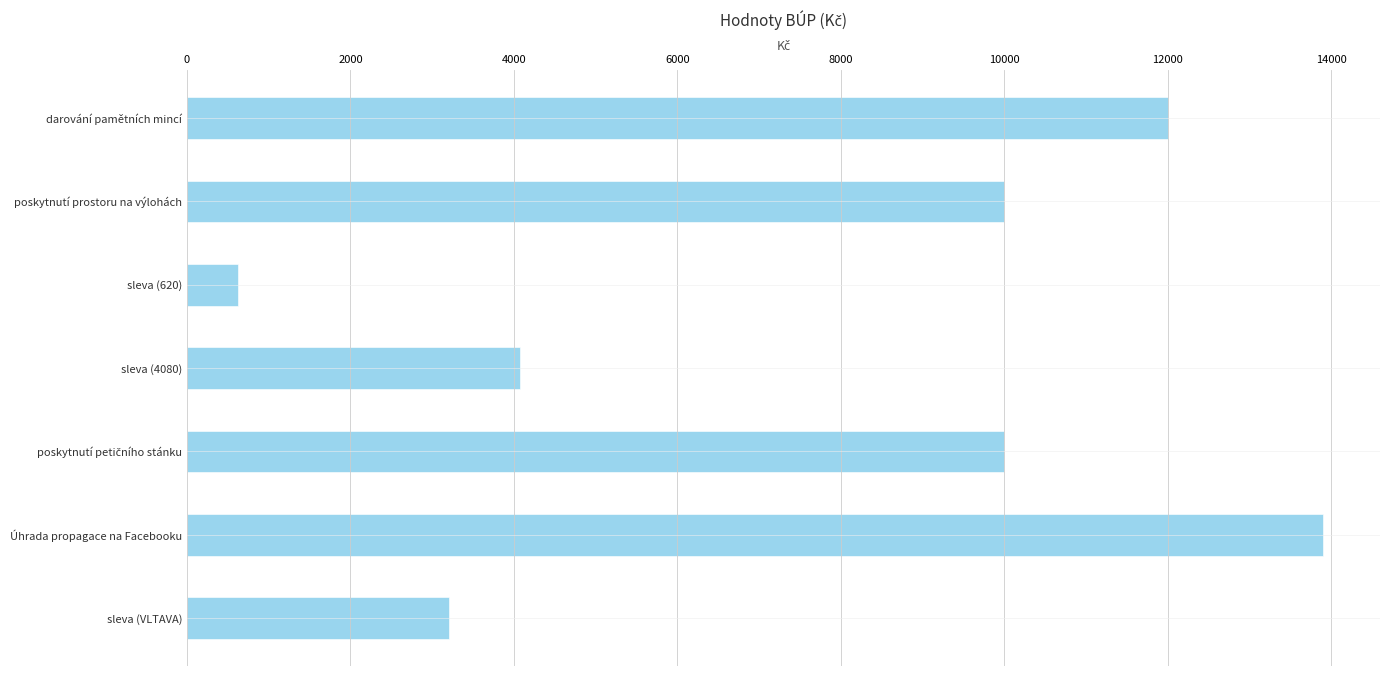

Which label corresponds to the largest value in the chart?

Úhrada propagace na Facebooku